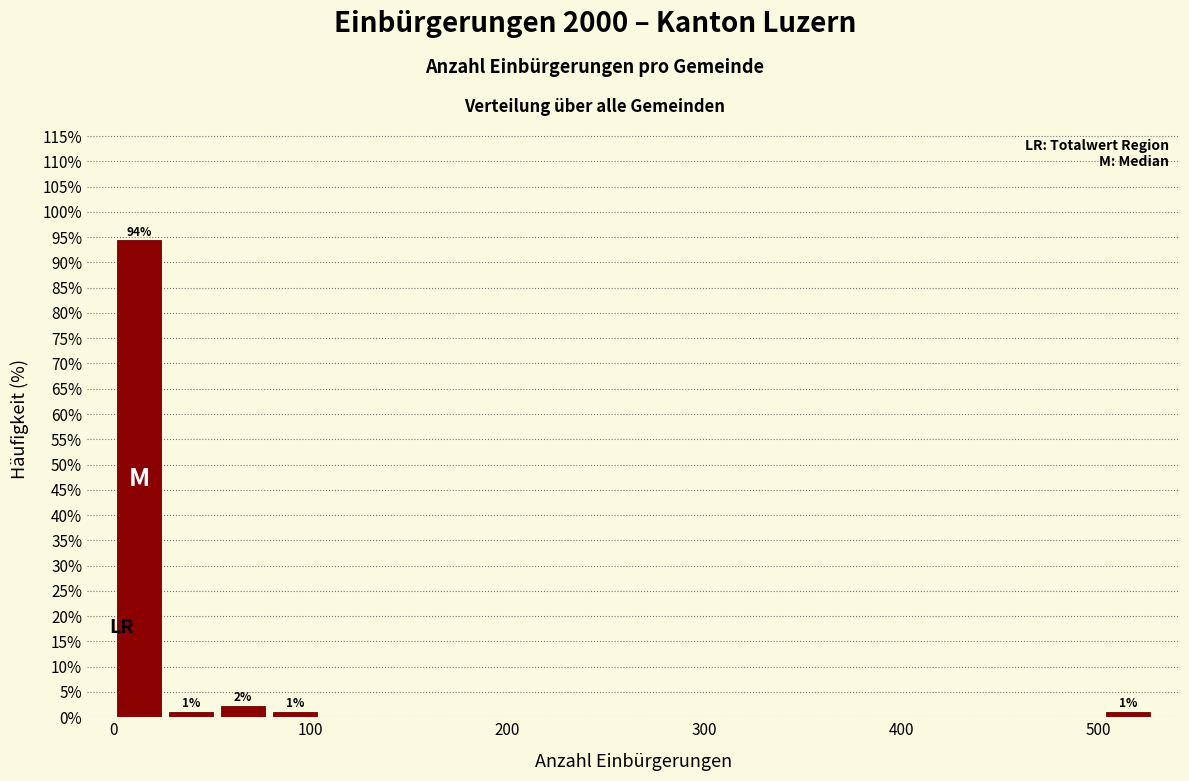

Around what value on the x-axis is the tallest bar? Give the approximate position of its centre, as read against the axis.

10